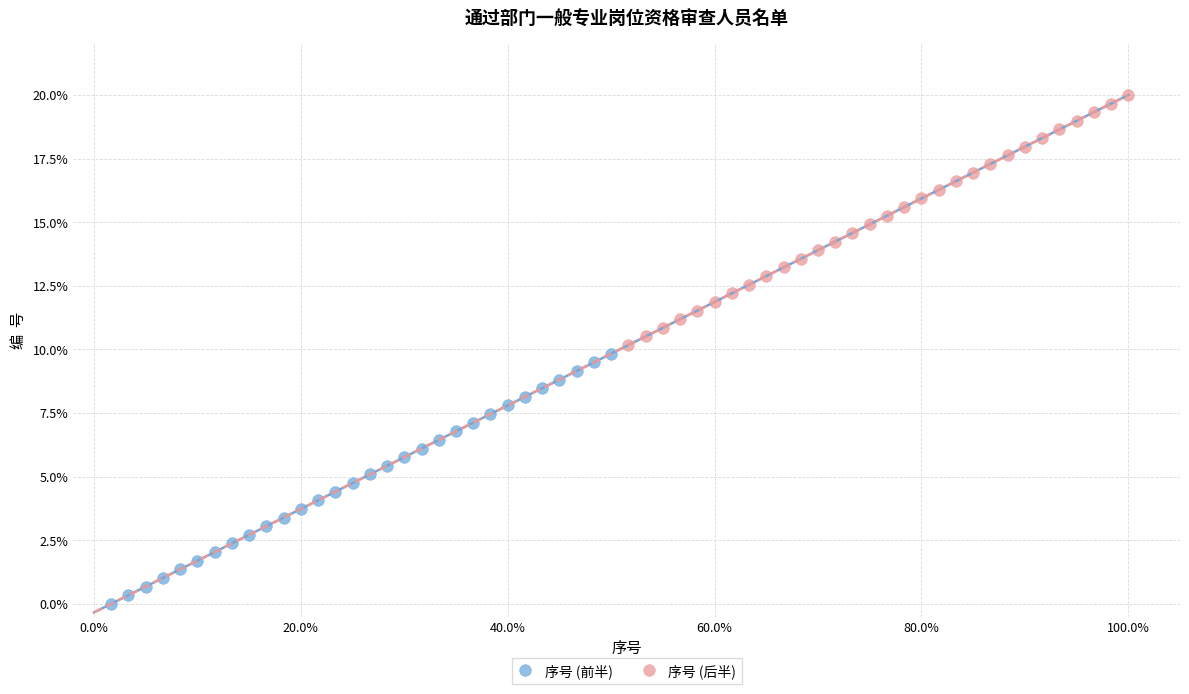

Which series contains the lowest Y value?

序号 (前半)